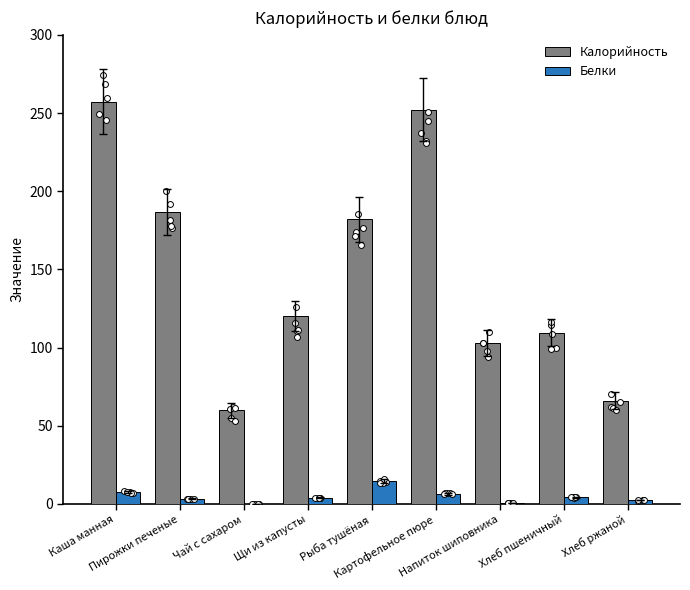

At which category is the sum across all series the highest?

Каша манная